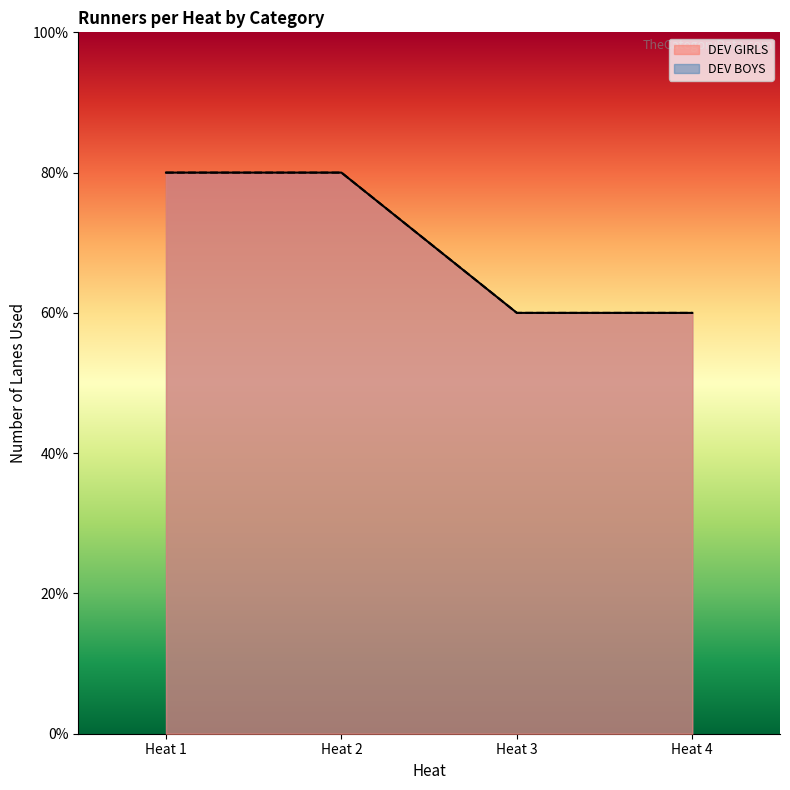

Between Heat 1 and Heat 3, which is larger?

Heat 1